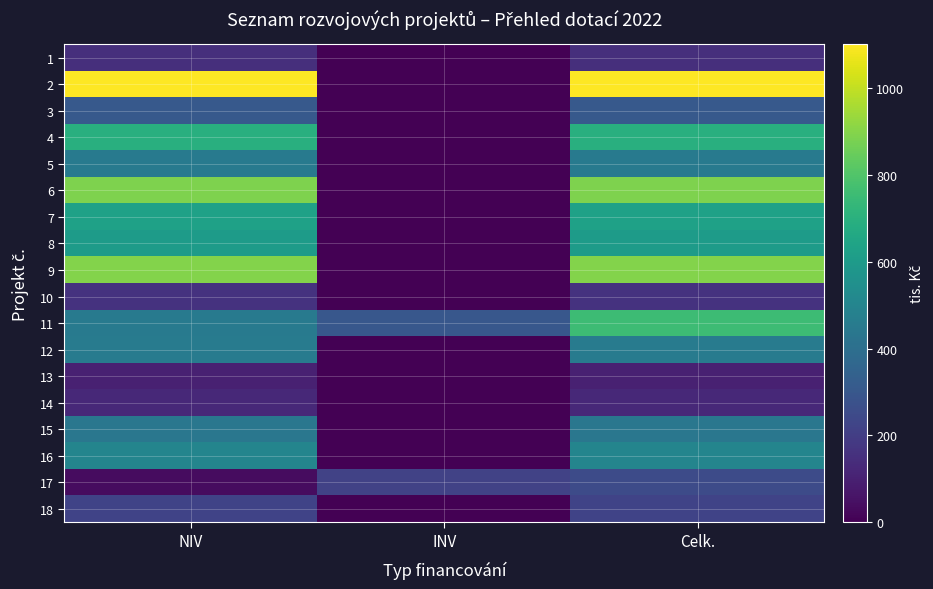

List the series in order of their peak value, lowest first.

13, 14, 1, 10, 18, 17, 3, 15, 5, 12, 16, 8, 7, 4, 11, 6, 9, 2